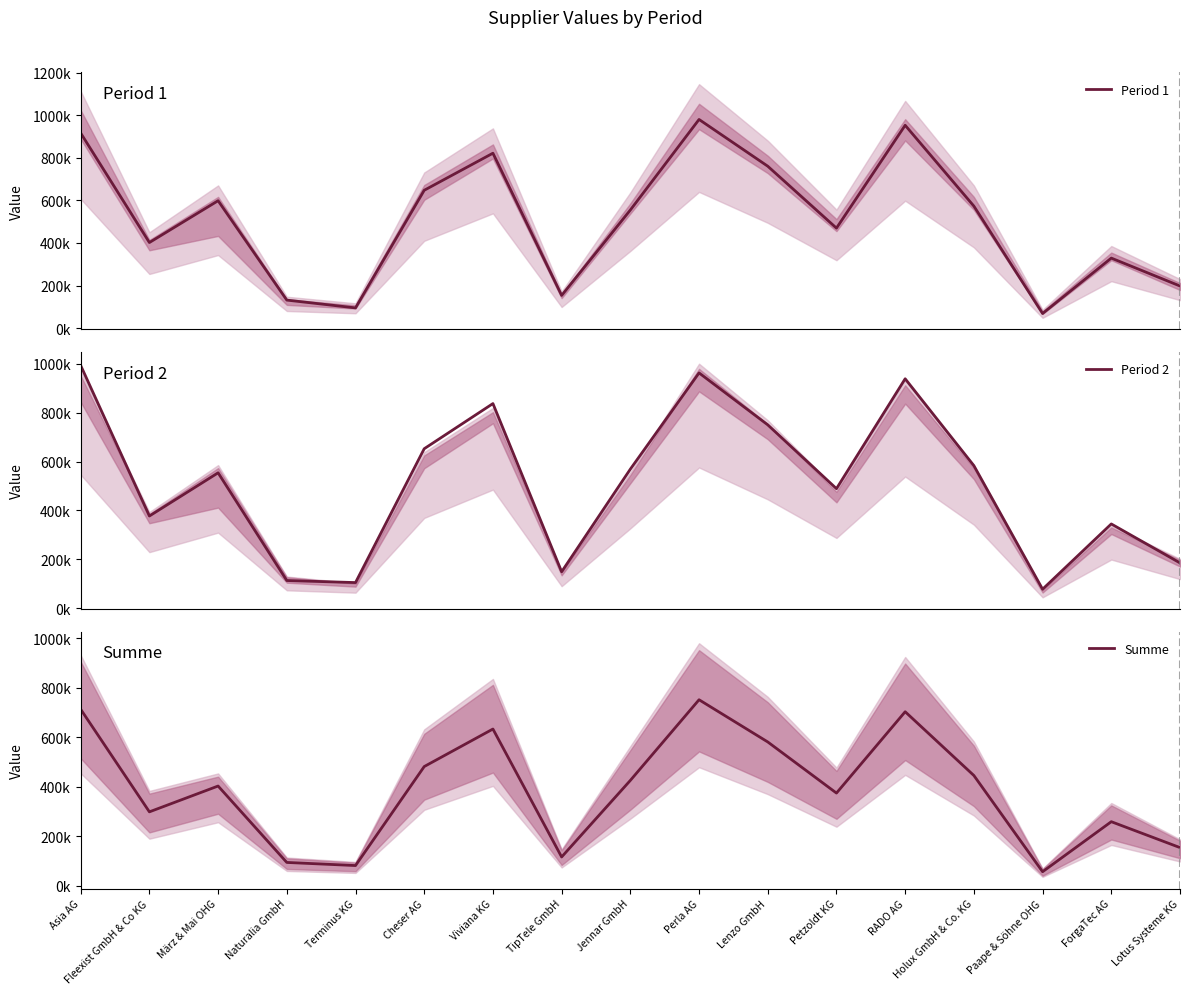

Which series has the largest total across all categories?

Period 2